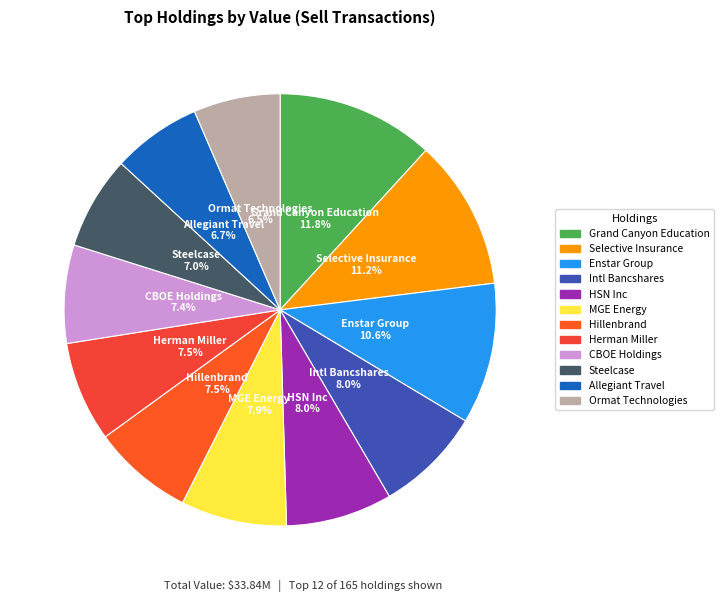

To the nearest percent, what is the combined percentage of Grand Canyon Education and Steelcase?

19%